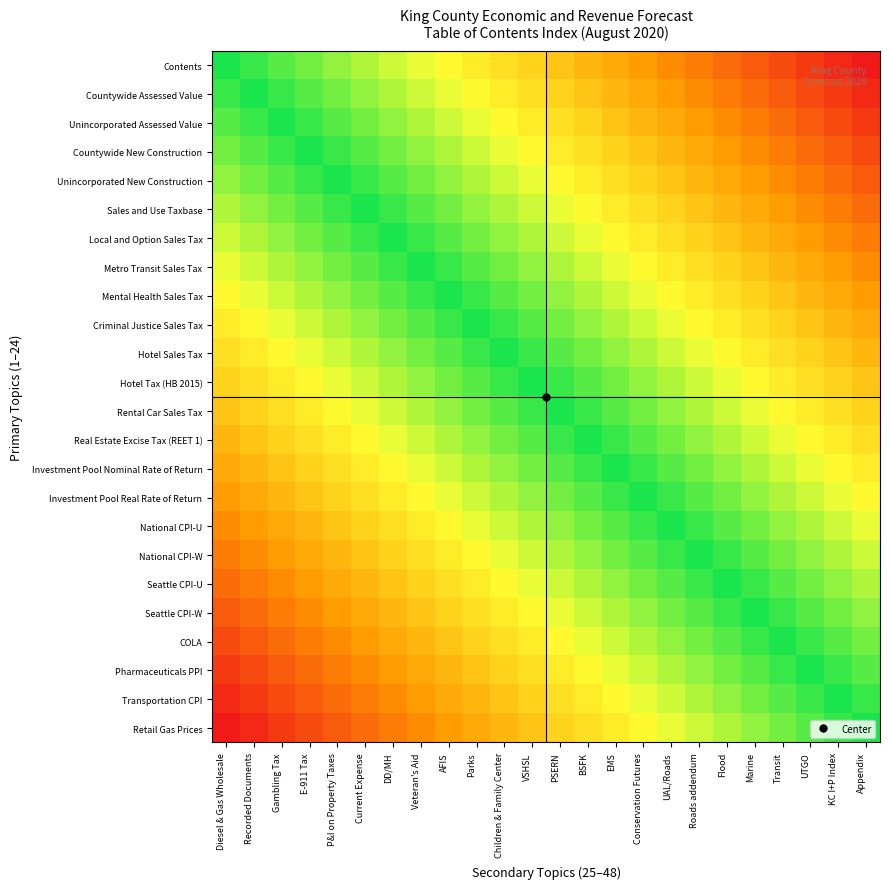

What is the spread (max minus min) of values at Parks?

1.0